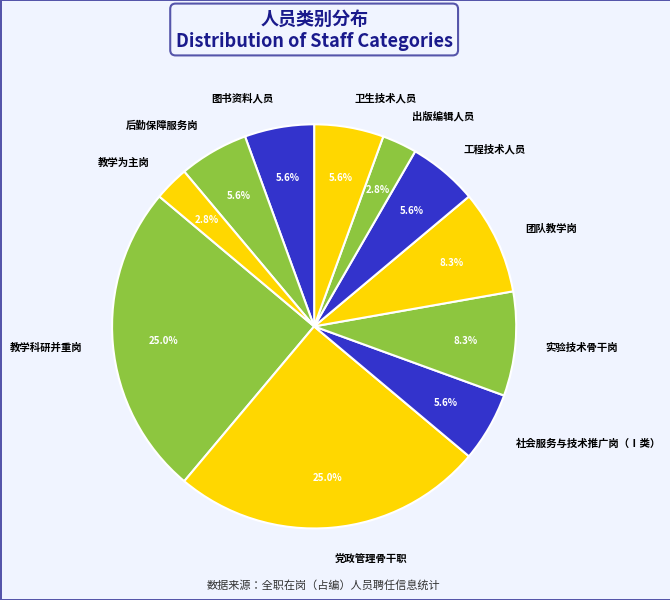

To the nearest percent, what portion does 卫生技术人员 represent?

6%